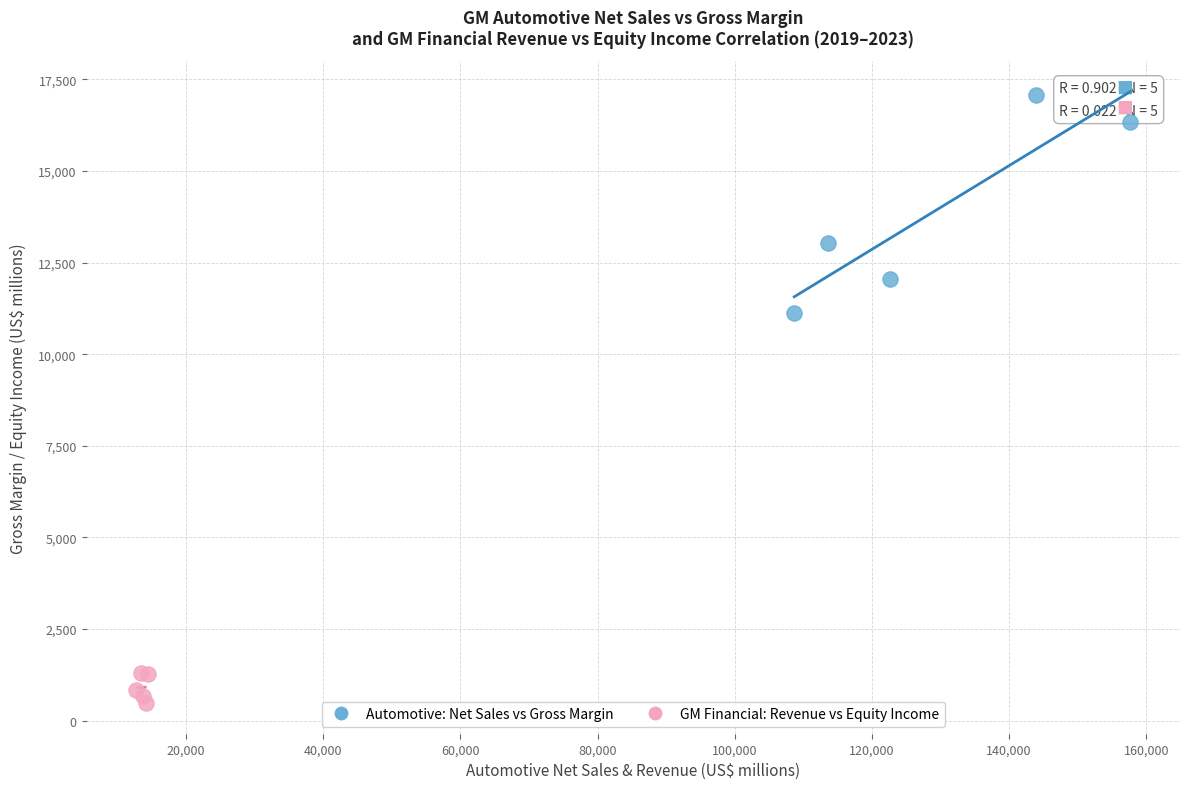

Which series reaches the maximum Y coordinate?

Automotive: Net Sales vs Gross Margin